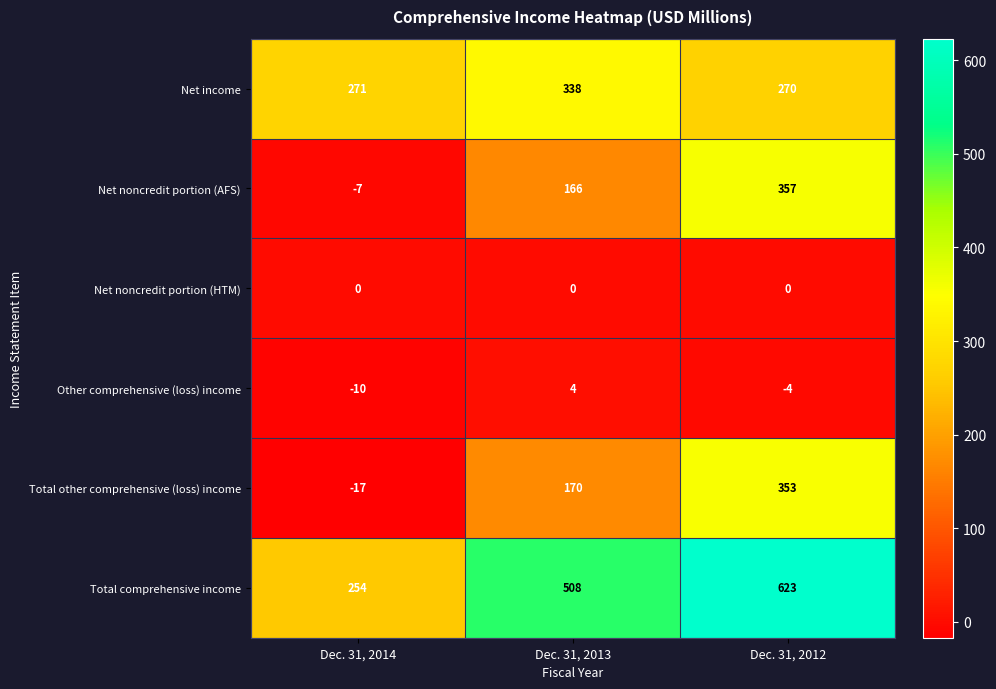

How many values in the Other comprehensive (loss) income series exceed -4?

1